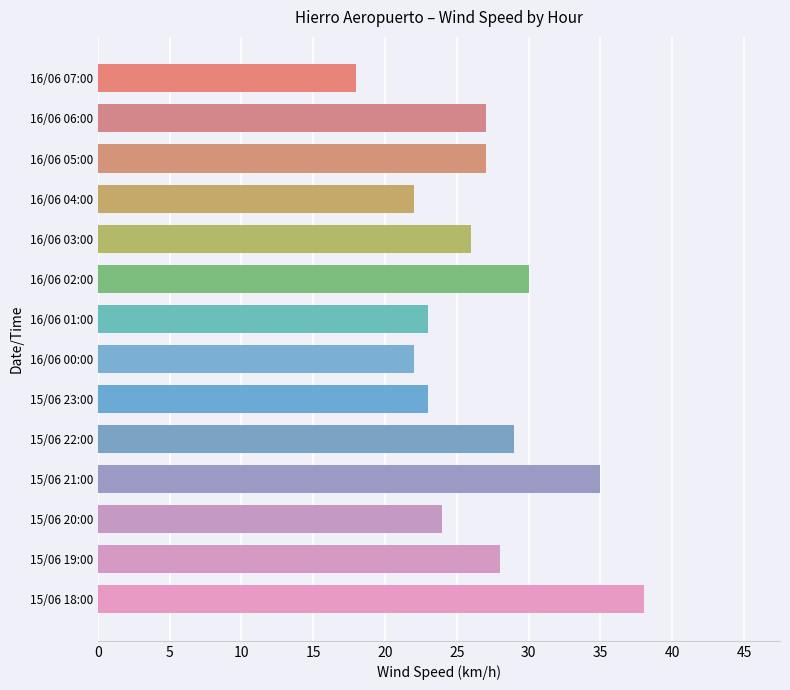

What is the label of the 3rd bar from the top?

16/06 05:00